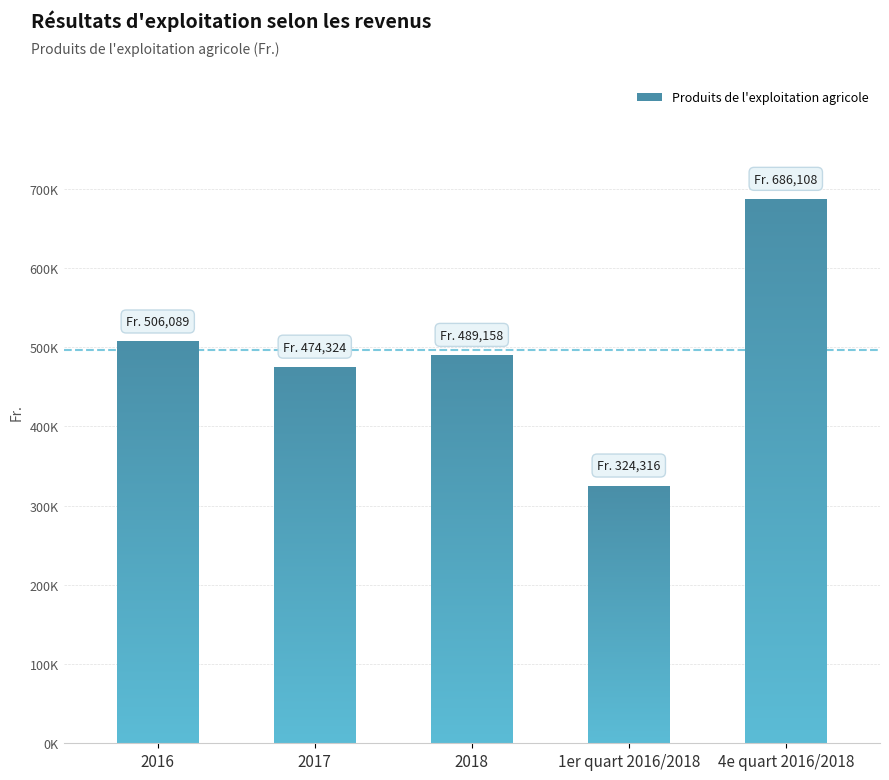

Count the number of data series in this chart.

1